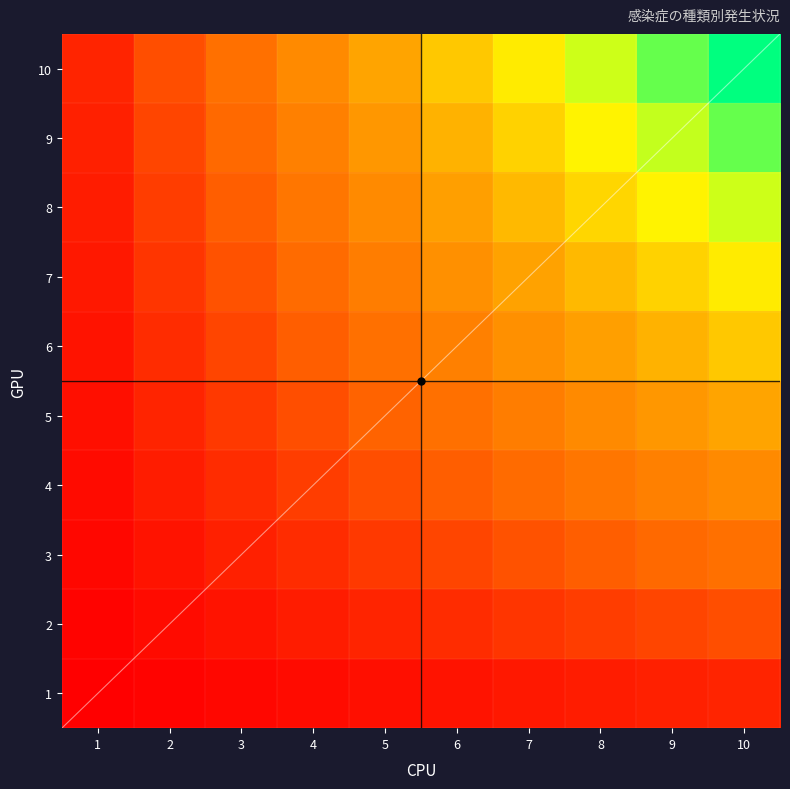

What is the difference between the highest and lowest values at 5?

45